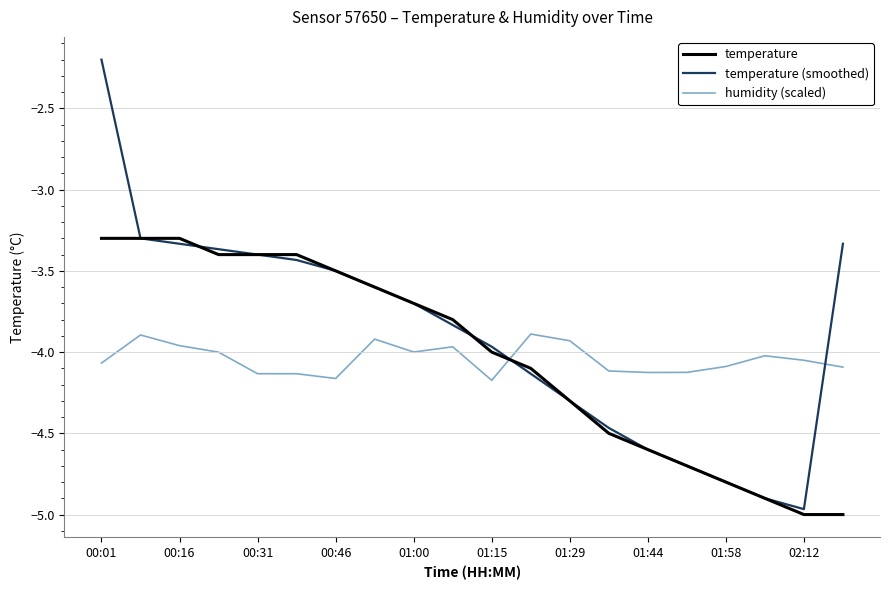

How many times do temperature (smoothed) and humidity (scaled) cross each other?

2